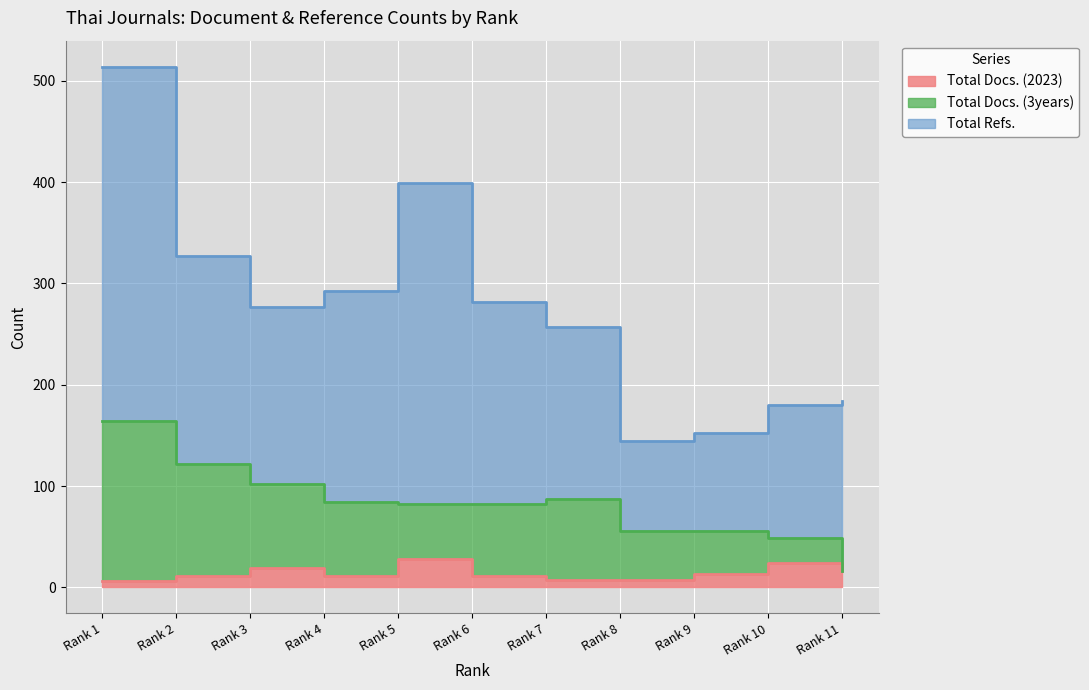

What is the value of the Total Docs. (2023) point at the 5th from the left?

28